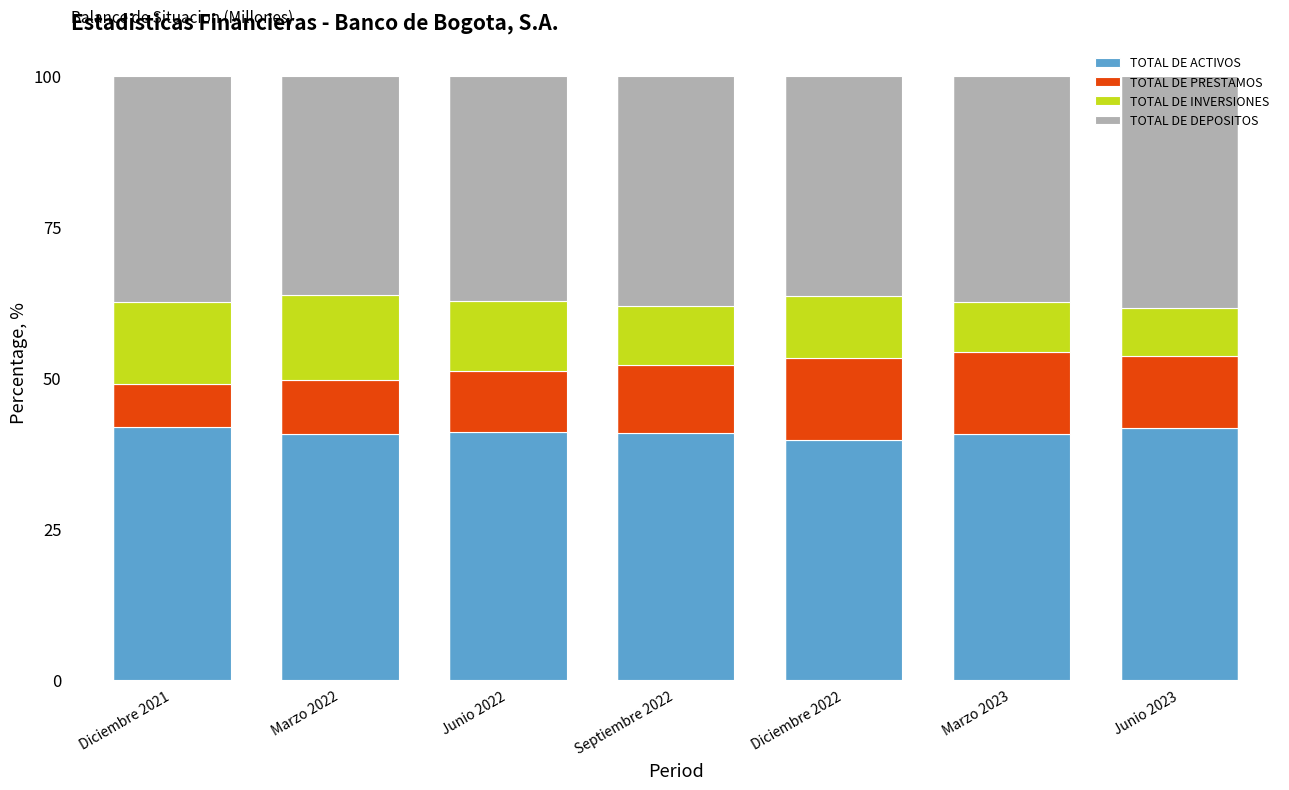

How many bars are there in total?

7